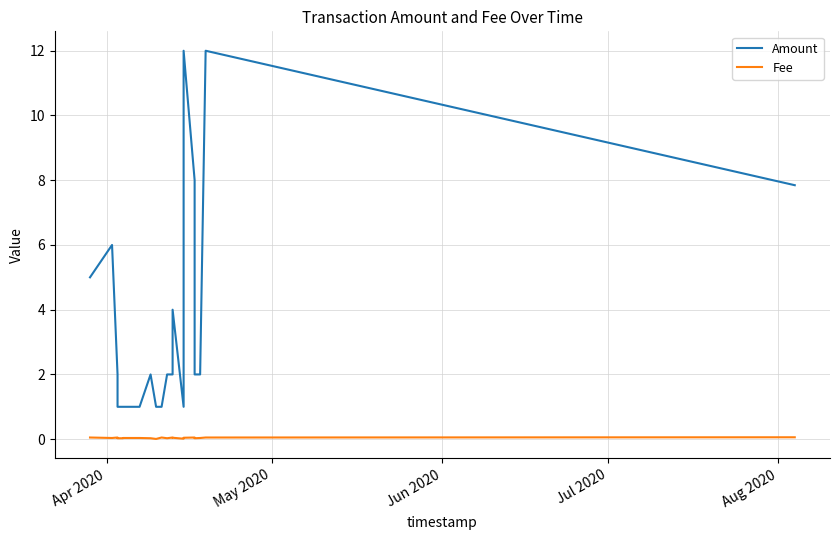

True or false: Fee and Amount cross at least once.

False